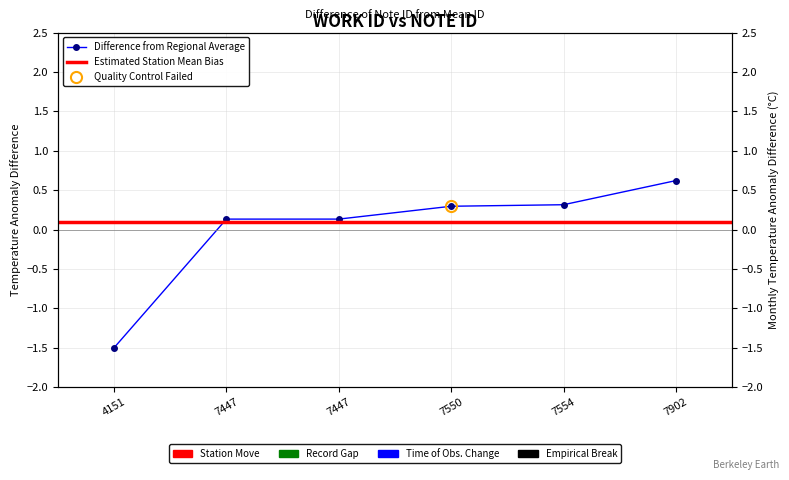

List the labels in order of value, largest first.

7902, 7554, 7550, 7447, 7447, 4151